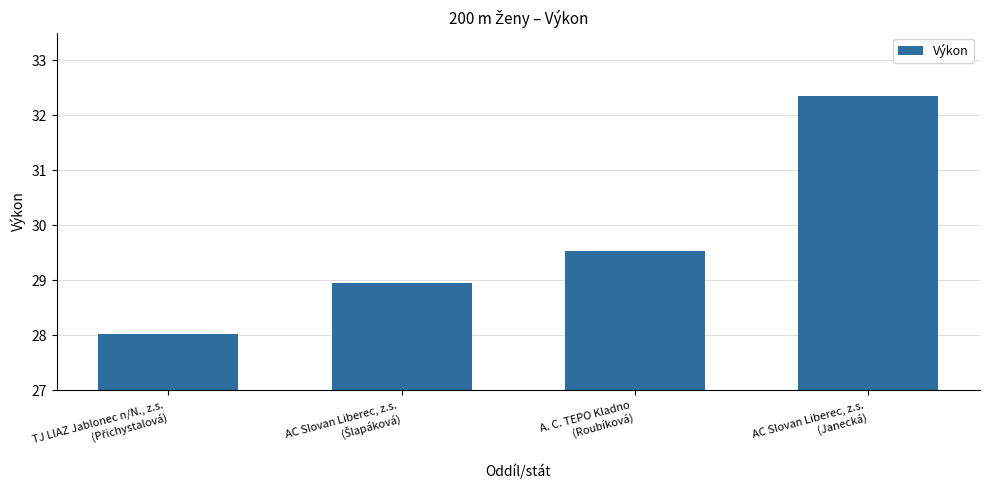

What is the label of the 2nd bar from the right?

A. C. TEPO Kladno
(Roubíková)